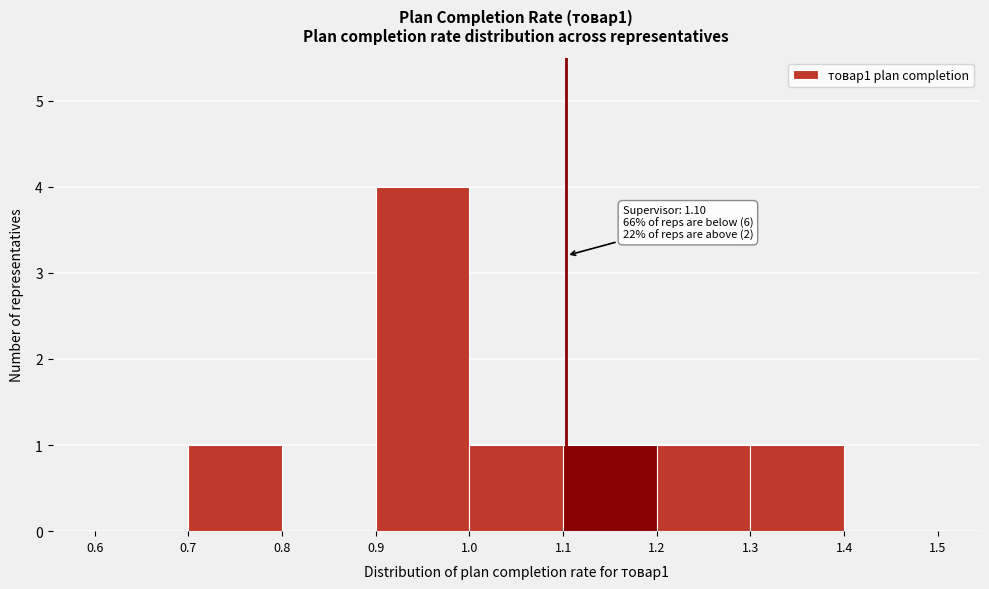

Over which range of the x-axis is the bar tallest?

0.9 to 1.0